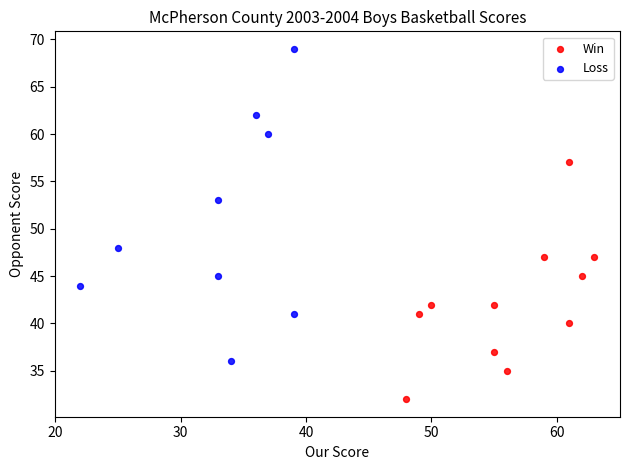

Which series has the widest spread of Y values?

Loss